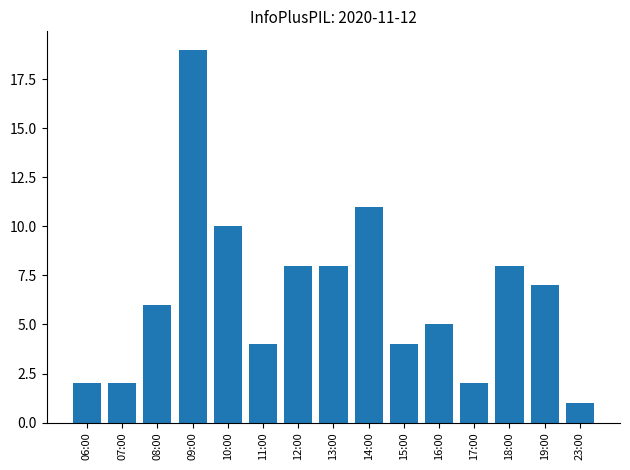

What is the smallest value displayed?

1